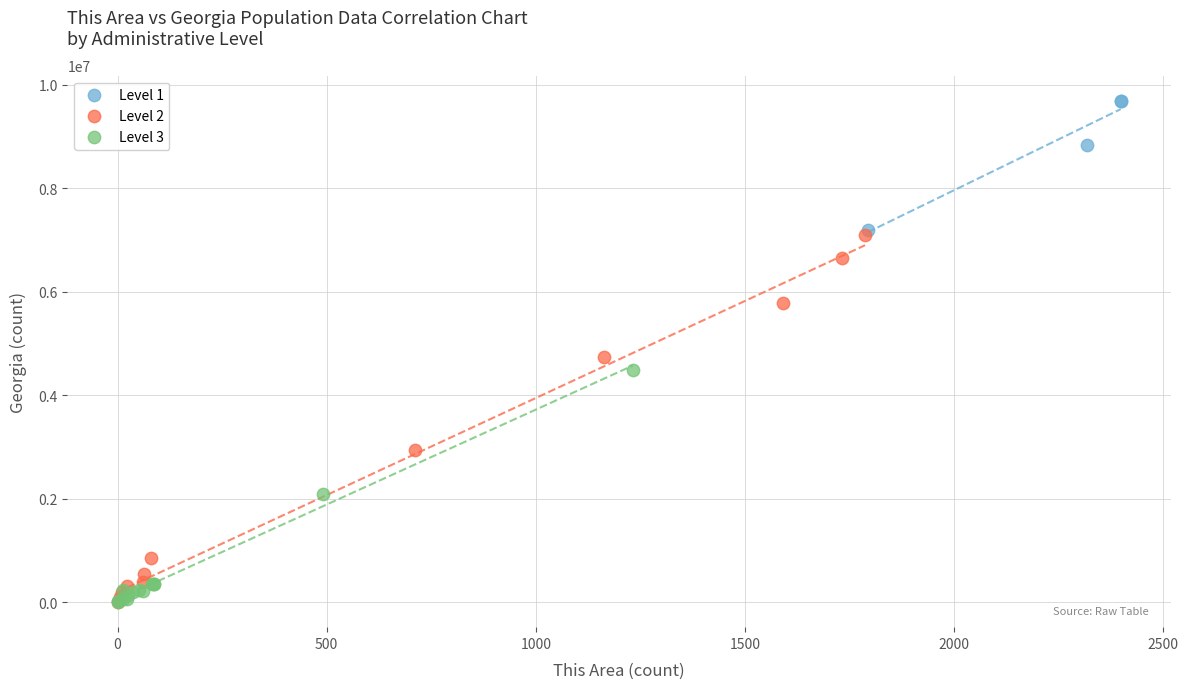

Which series has the widest spread of Y values?

Level 2